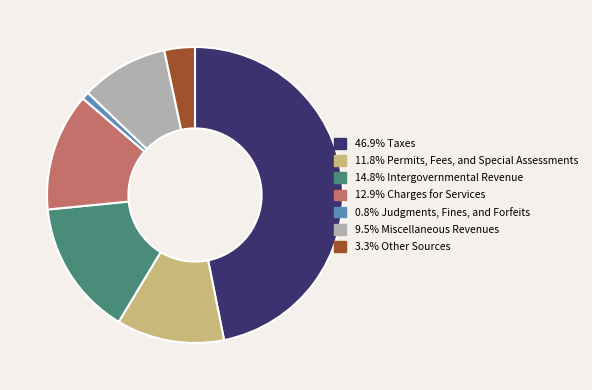

Count the number of slices in the pie.

7